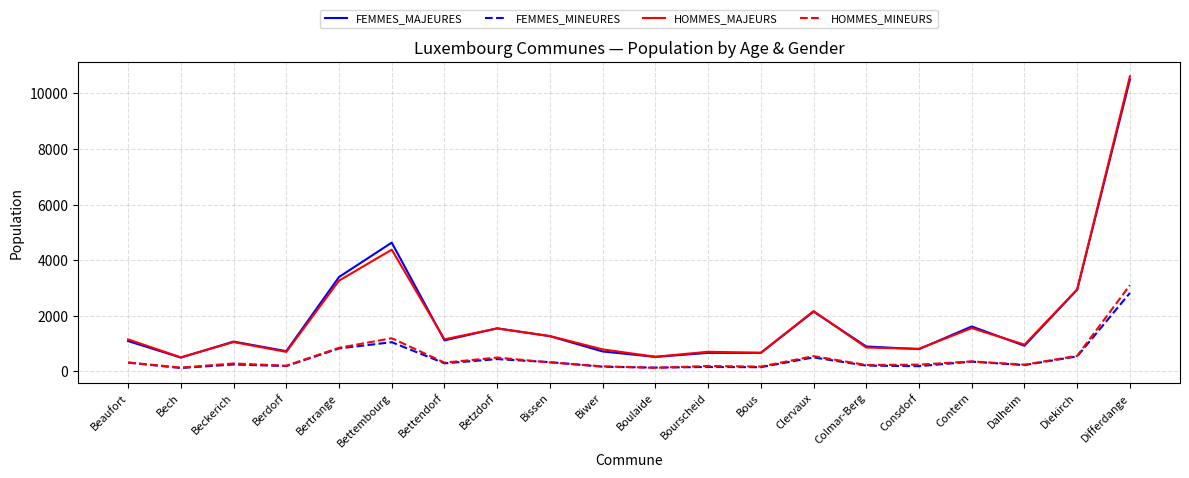

At which label is HOMMES_MINEURS closest to 1615?

Bettembourg